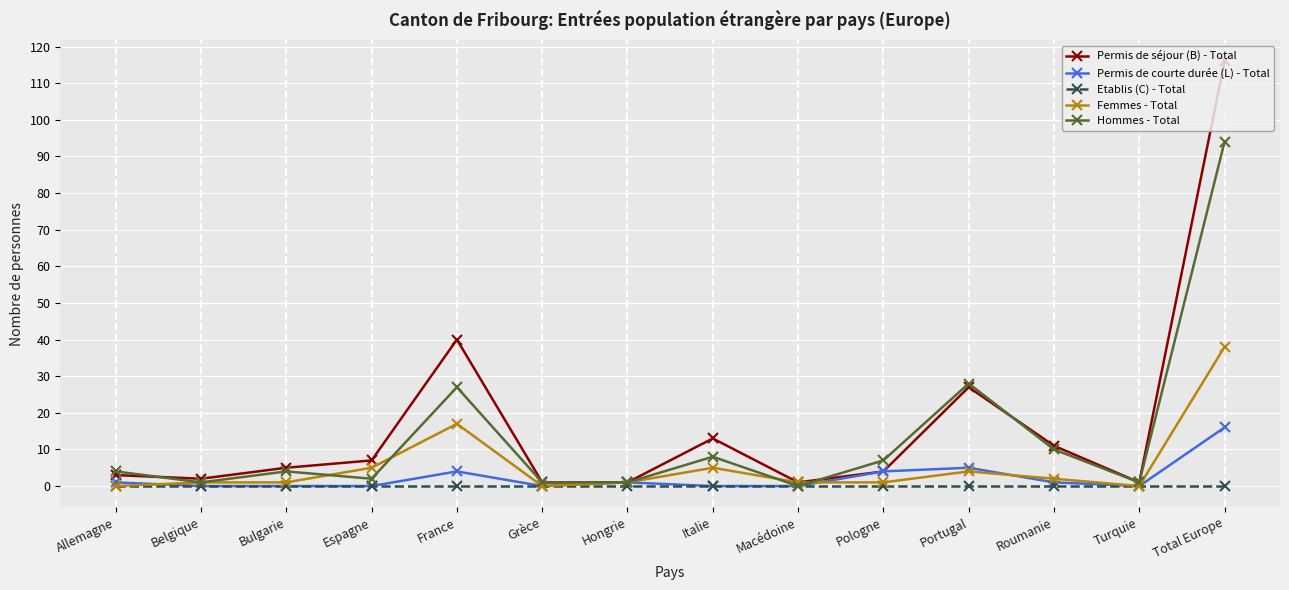

Reading left to right, extract all data points from this chart.

Permis de séjour (B) - Total: 3	2	5	7	40	1	1	13	1	4	27	11	1	116
Permis de courte durée (L) - Total: 1	0	0	0	4	0	1	0	0	4	5	1	0	16
Etablis (C) - Total: 0	0	0	0	0	0	0	0	0	0	0	0	0	0
Femmes - Total: 0	1	1	5	17	0	1	5	1	1	4	2	0	38
Hommes - Total: 4	1	4	2	27	1	1	8	0	7	28	10	1	94